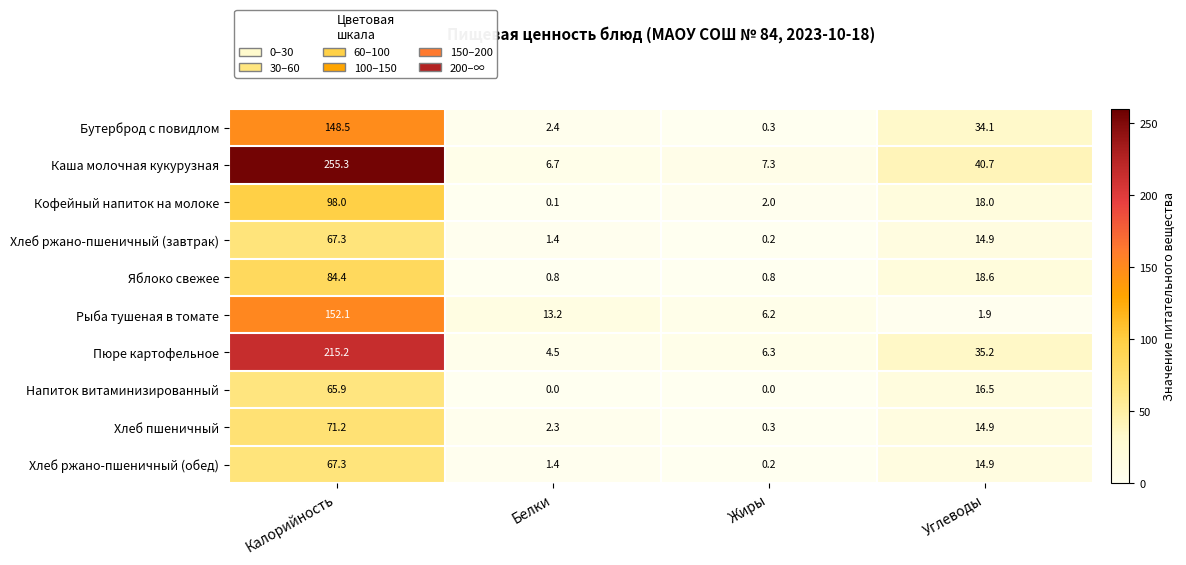

The value of Кофейный напиток на молоке at Жиры is 0.7. True or false?

False